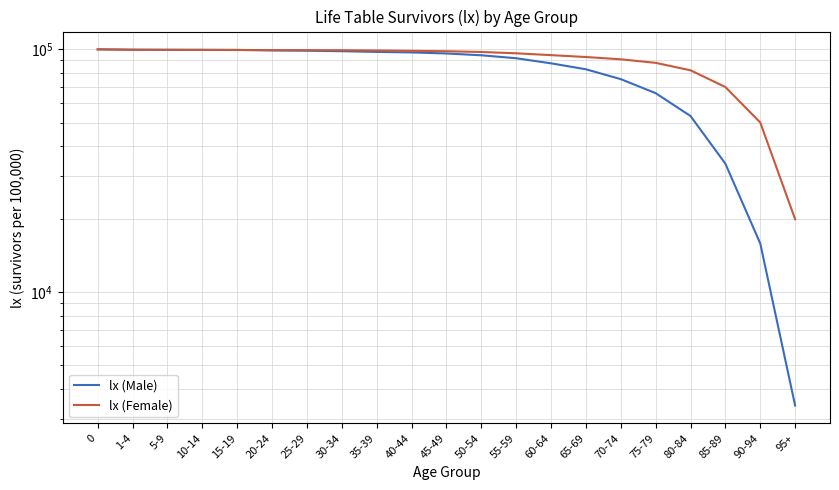

Reading left to right, list all the values displayed in this chart.

lx (Male): 100000	99719	99640	99604	99497	98975	98712	98262	97606	97133	96179	94539	91935	87595	82801	75415	66032	53169	33845	15888	3422
lx (Female): 100000	99550	99482	99419	99381	99305	99237	99180	98928	98611	98248	97523	96339	94673	93000	91000	88000	82000	70000	50000	20000